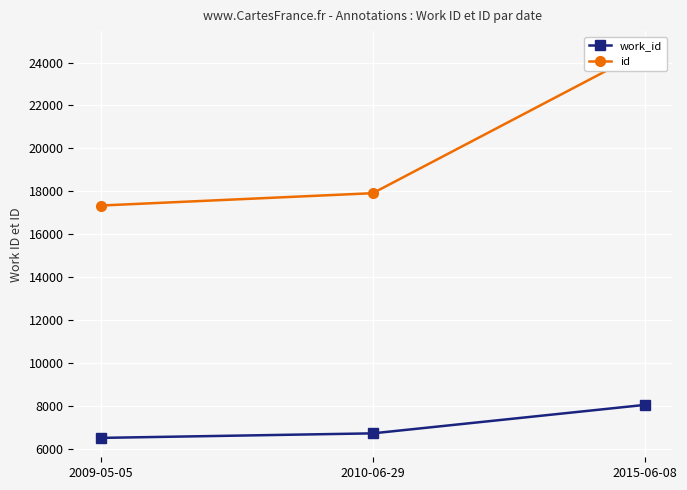

At which label is work_id closest to 7287?

2010-06-29